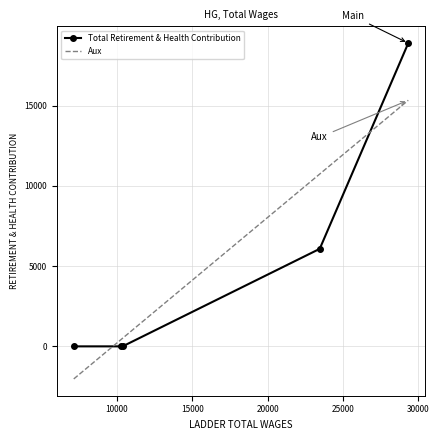

The chart shows a value of 0 at 7132.0. True or false?

True